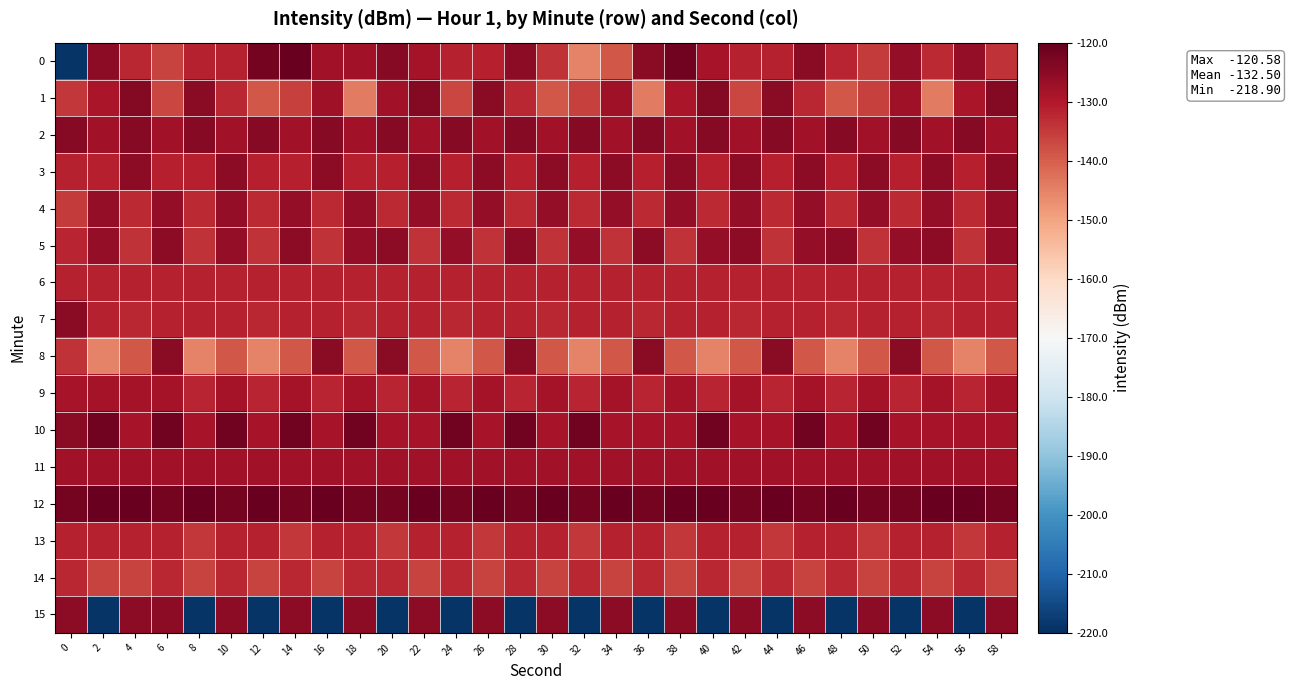

Reading left to right, transcribe all the data shown in this chart.

0: 0=-218.9	2=-125.2	4=-132.4	6=-136.1	8=-131.6	10=-131.5	12=-122.3	14=-120.6	16=-127.9	18=-128.2	20=-124.5	22=-128.4	24=-131.5	26=-131.3	28=-125.3	30=-134.0	32=-145.1	34=-138.8	36=-124.7	38=-121.7	40=-128.9	42=-131.4	44=-131.5	46=-124.9	48=-131.9	50=-134.9	52=-126.1	54=-132.8	56=-125.9	58=-134.0
1: 0=-134.6	2=-129.3	4=-124.0	6=-136.5	8=-124.9	10=-132.5	12=-139.0	14=-135.6	16=-127.5	18=-144.2	20=-128.2	22=-124.0	24=-136.5	26=-124.9	28=-132.5	30=-139.0	32=-135.6	34=-127.5	36=-144.2	38=-129.3	40=-124.0	42=-136.5	44=-124.9	46=-132.5	48=-139.0	50=-135.6	52=-127.5	54=-144.2	56=-129.3	58=-124.0
2: 0=-124.5	2=-128.2	4=-124.5	6=-128.2	8=-124.5	10=-128.2	12=-124.5	14=-128.2	16=-124.5	18=-128.2	20=-124.5	22=-128.2	24=-124.5	26=-128.2	28=-124.5	30=-128.2	32=-124.5	34=-128.2	36=-124.5	38=-128.2	40=-124.5	42=-128.2	44=-124.5	46=-128.2	48=-124.5	50=-128.2	52=-124.5	54=-128.2	56=-124.5	58=-128.2
3: 0=-131.5	2=-131.3	4=-125.3	6=-131.3	8=-131.3	10=-125.3	12=-131.3	14=-131.3	16=-125.3	18=-131.3	20=-131.3	22=-125.3	24=-131.3	26=-125.3	28=-131.3	30=-125.3	32=-131.3	34=-125.3	36=-131.3	38=-125.3	40=-131.3	42=-125.3	44=-131.3	46=-125.3	48=-131.3	50=-125.3	52=-131.3	54=-125.3	56=-131.3	58=-125.3
4: 0=-134.9	2=-126.1	4=-132.8	6=-126.1	8=-132.8	10=-126.1	12=-132.8	14=-126.1	16=-132.8	18=-126.1	20=-132.8	22=-126.1	24=-132.8	26=-126.1	28=-132.8	30=-126.1	32=-132.8	34=-126.1	36=-132.8	38=-126.1	40=-132.8	42=-126.1	44=-132.8	46=-126.1	48=-132.8	50=-126.1	52=-132.8	54=-126.1	56=-132.8	58=-126.1
5: 0=-131.9	2=-125.9	4=-134.0	6=-125.3	8=-134.0	10=-125.9	12=-134.0	14=-125.3	16=-134.0	18=-125.9	20=-125.3	22=-134.0	24=-125.9	26=-134.0	28=-125.3	30=-134.0	32=-125.9	34=-134.0	36=-125.3	38=-134.0	40=-125.9	42=-125.3	44=-134.0	46=-125.9	48=-125.3	50=-134.0	52=-125.9	54=-125.3	56=-134.0	58=-125.9
6: 0=-131.4	2=-131.5	4=-131.5	6=-131.5	8=-131.5	10=-131.5	12=-131.5	14=-131.5	16=-131.5	18=-131.5	20=-131.5	22=-131.5	24=-131.5	26=-131.5	28=-131.5	30=-131.5	32=-131.5	34=-131.5	36=-131.5	38=-131.5	40=-131.5	42=-131.5	44=-131.5	46=-131.5	48=-131.5	50=-131.5	52=-131.5	54=-131.5	56=-131.5	58=-131.5
7: 0=-124.9	2=-131.5	4=-132.5	6=-131.5	8=-131.5	10=-131.5	12=-132.5	14=-131.5	16=-131.5	18=-132.5	20=-131.5	22=-131.5	24=-132.5	26=-131.5	28=-131.5	30=-132.5	32=-131.5	34=-131.5	36=-132.5	38=-131.5	40=-131.5	42=-132.5	44=-131.5	46=-131.5	48=-132.5	50=-131.5	52=-131.5	54=-132.5	56=-131.5	58=-131.5
8: 0=-134.0	2=-145.1	4=-138.8	6=-124.7	8=-145.1	10=-138.8	12=-145.1	14=-138.8	16=-124.7	18=-138.8	20=-124.7	22=-138.8	24=-145.1	26=-138.8	28=-124.7	30=-138.8	32=-145.1	34=-138.8	36=-124.7	38=-138.8	40=-145.1	42=-138.8	44=-124.7	46=-138.8	48=-145.1	50=-138.8	52=-124.7	54=-138.8	56=-145.1	58=-138.8
9: 0=-128.9	2=-128.4	4=-128.4	6=-128.4	8=-131.9	10=-128.4	12=-131.9	14=-128.4	16=-131.9	18=-128.4	20=-131.9	22=-128.4	24=-131.9	26=-128.4	28=-131.9	30=-128.4	32=-131.9	34=-128.4	36=-131.9	38=-128.4	40=-131.9	42=-128.4	44=-131.9	46=-128.4	48=-131.9	50=-128.4	52=-131.9	54=-128.4	56=-131.9	58=-128.4
10: 0=-124.7	2=-121.7	4=-128.9	6=-121.7	8=-128.9	10=-121.7	12=-128.9	14=-121.7	16=-128.9	18=-121.7	20=-128.9	22=-128.9	24=-121.7	26=-128.9	28=-121.7	30=-128.9	32=-121.7	34=-128.9	36=-128.9	38=-128.9	40=-121.7	42=-128.9	44=-128.9	46=-121.7	48=-128.9	50=-121.7	52=-128.9	54=-128.9	56=-128.9	58=-128.9
11: 0=-127.9	2=-128.2	4=-127.9	6=-128.2	8=-127.9	10=-127.9	12=-128.2	14=-127.9	16=-128.2	18=-127.9	20=-128.2	22=-127.9	24=-128.2	26=-127.9	28=-128.2	30=-127.9	32=-128.2	34=-127.9	36=-128.2	38=-127.9	40=-128.2	42=-127.9	44=-128.2	46=-127.9	48=-128.2	50=-127.9	52=-128.2	54=-127.9	56=-128.2	58=-127.9
12: 0=-122.3	2=-120.6	4=-120.6	6=-122.3	8=-120.6	10=-122.3	12=-120.6	14=-122.3	16=-120.6	18=-122.3	20=-122.3	22=-120.6	24=-122.3	26=-120.6	28=-122.3	30=-120.6	32=-122.3	34=-120.6	36=-122.3	38=-120.6	40=-120.6	42=-122.3	44=-120.6	46=-122.3	48=-120.6	50=-122.3	52=-122.3	54=-120.6	56=-120.6	58=-122.3
13: 0=-131.6	2=-131.6	4=-131.6	6=-131.6	8=-134.6	10=-131.6	12=-131.6	14=-134.6	16=-131.6	18=-131.6	20=-134.6	22=-131.6	24=-131.6	26=-134.6	28=-131.6	30=-131.6	32=-134.6	34=-131.6	36=-131.6	38=-134.6	40=-131.6	42=-131.6	44=-134.6	46=-131.6	48=-131.6	50=-134.6	52=-131.6	54=-131.6	56=-134.6	58=-131.6
14: 0=-132.4	2=-136.1	4=-136.1	6=-132.4	8=-136.1	10=-132.4	12=-136.1	14=-132.4	16=-136.1	18=-132.4	20=-132.4	22=-136.1	24=-132.4	26=-136.1	28=-132.4	30=-136.1	32=-132.4	34=-136.1	36=-132.4	38=-136.1	40=-132.4	42=-136.1	44=-132.4	46=-136.1	48=-132.4	50=-136.1	52=-132.4	54=-136.1	56=-132.4	58=-136.1
15: 0=-125.2	2=-218.9	4=-125.2	6=-125.2	8=-218.9	10=-125.2	12=-218.9	14=-125.2	16=-218.9	18=-125.2	20=-218.9	22=-125.2	24=-218.9	26=-125.2	28=-218.9	30=-125.2	32=-218.9	34=-125.2	36=-218.9	38=-125.2	40=-218.9	42=-125.2	44=-218.9	46=-125.2	48=-218.9	50=-125.2	52=-218.9	54=-125.2	56=-218.9	58=-125.2